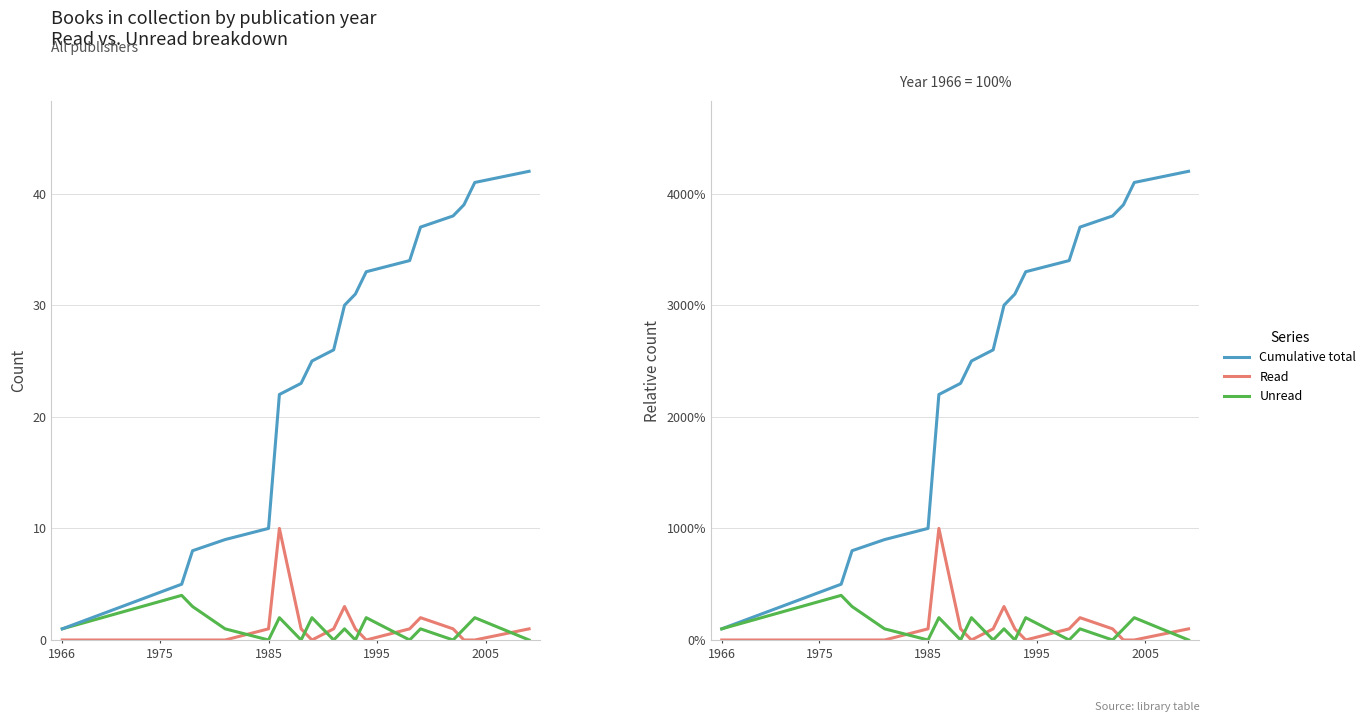

How many data points in Read are above 100?

3